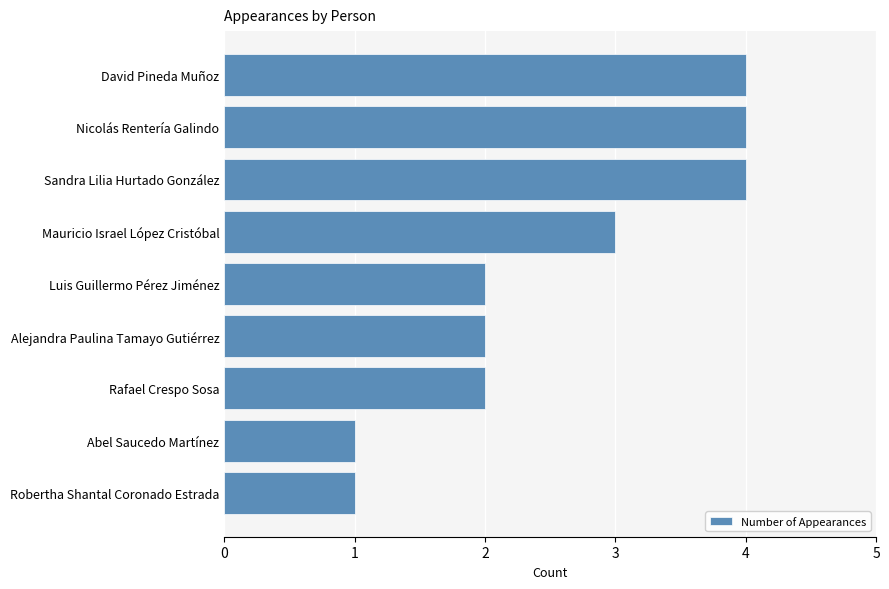

Reading bottom to top, list all the values displayed in this chart.

1	1	2	2	2	3	4	4	4